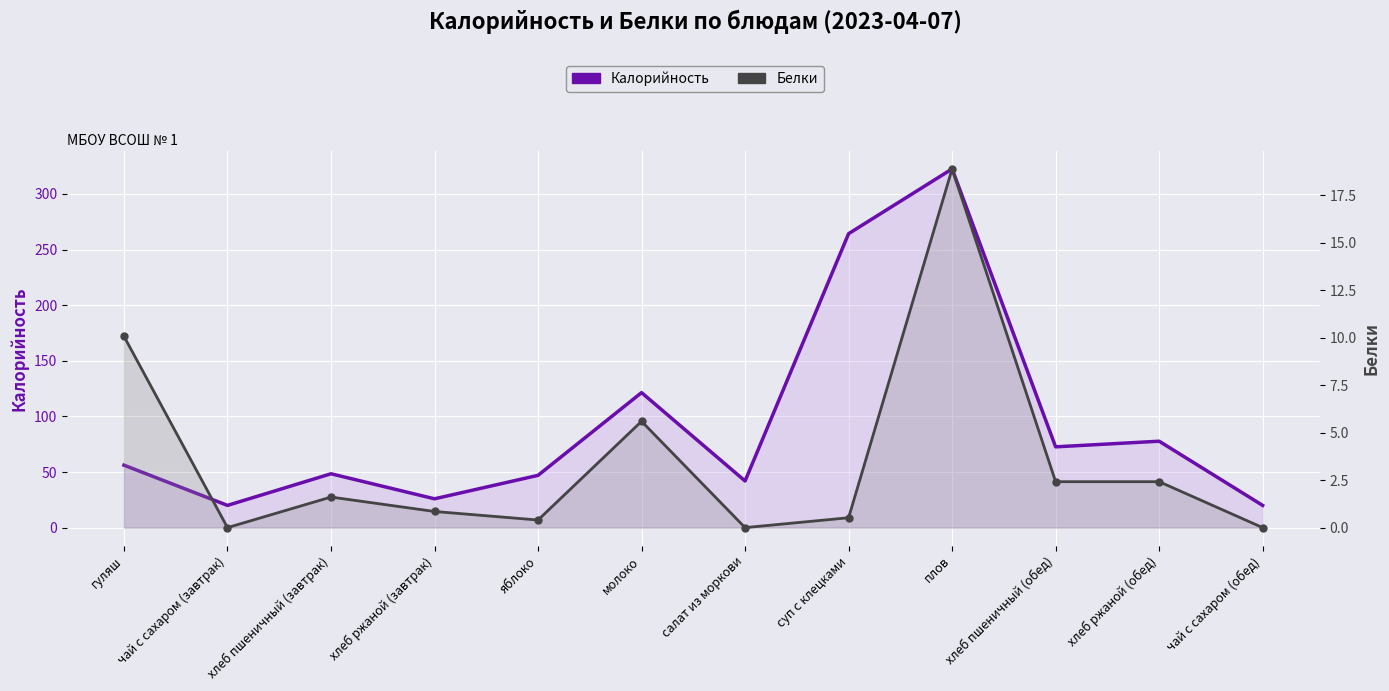

What is the difference between the Калорийность values at гуляш and салат из моркови?

14.2